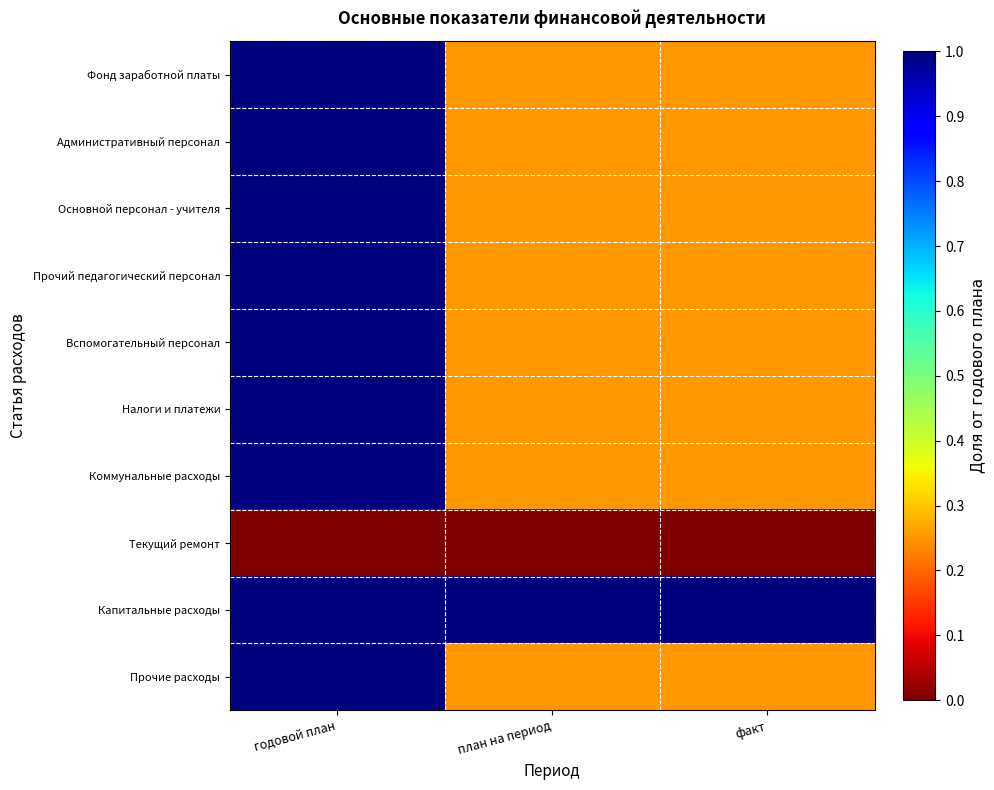

Reading left to right, what are all the values shown in this chart?

Фонд заработной платы: годовой план=1.0	план на период=0.2	факт=0.2
Административный персонал: годовой план=1.0	план на период=0.2	факт=0.2
Основной персонал - учителя: годовой план=1.0	план на период=0.2	факт=0.2
Прочий педагогический персонал: годовой план=1.0	план на период=0.2	факт=0.2
Вспомогательный персонал: годовой план=1.0	план на период=0.2	факт=0.2
Налоги и платежи: годовой план=1.0	план на период=0.2	факт=0.2
Коммунальные расходы: годовой план=1.0	план на период=0.2	факт=0.2
Текущий ремонт: годовой план=0.0	план на период=0.0	факт=0.0
Капитальные расходы: годовой план=1.0	план на период=1.0	факт=1.0
Прочие расходы: годовой план=1.0	план на период=0.2	факт=0.2